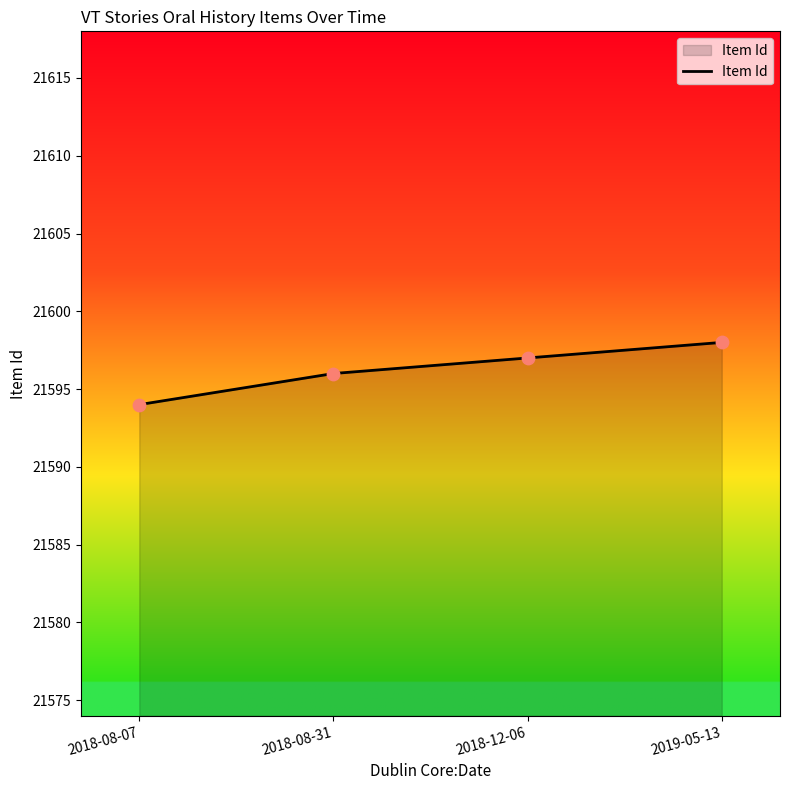

What is the change in value from 2018-08-07 to 2018-12-06?

+3